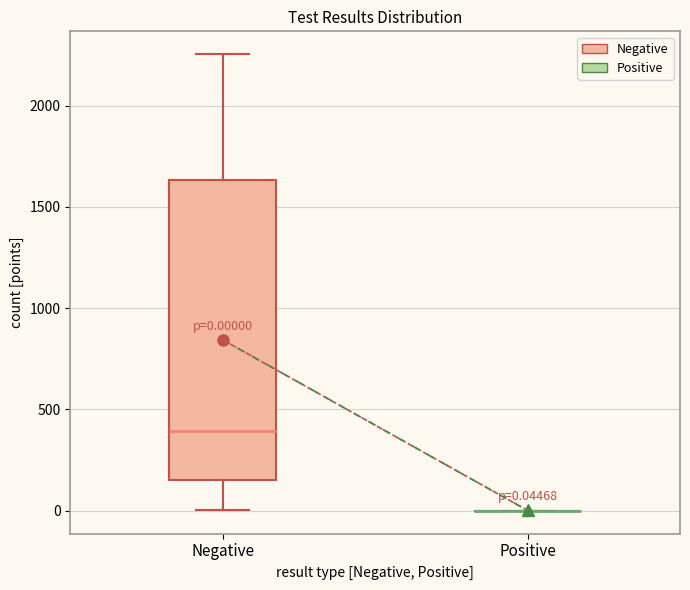

Comparing the boxes themselves (not the whiskers), which one is the tallest?

Negative